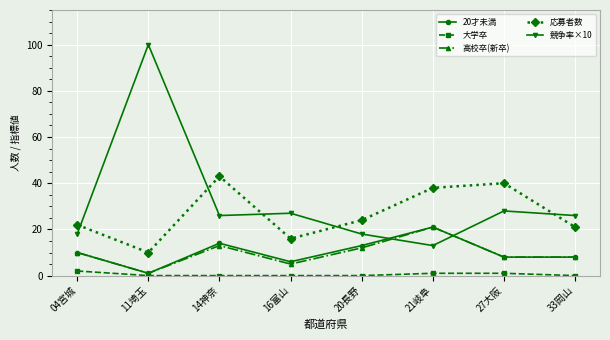

What is the label of the 4th point from the left?

16富山